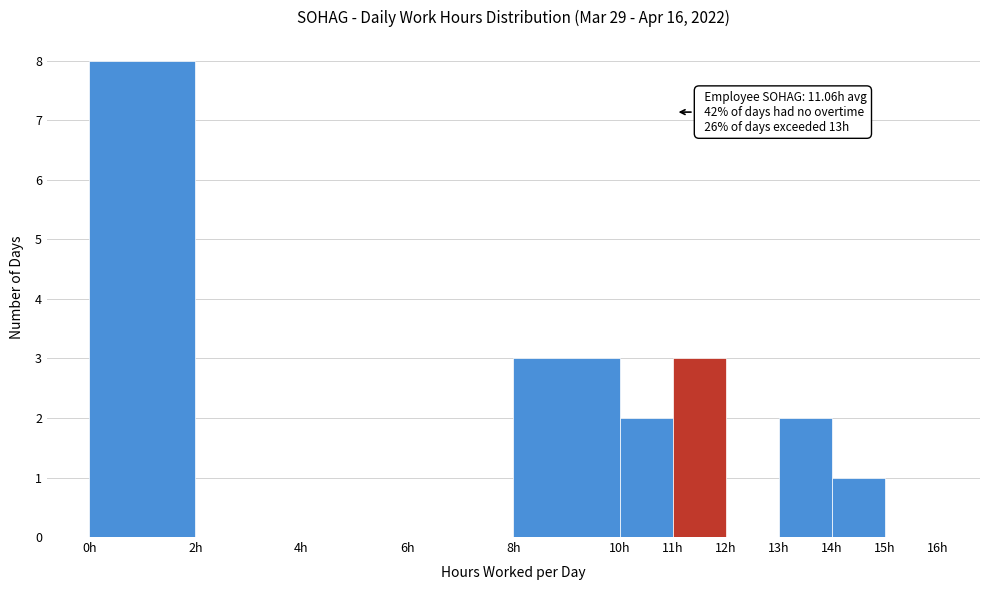

Over which range of the x-axis is the bar tallest?

0 to 2